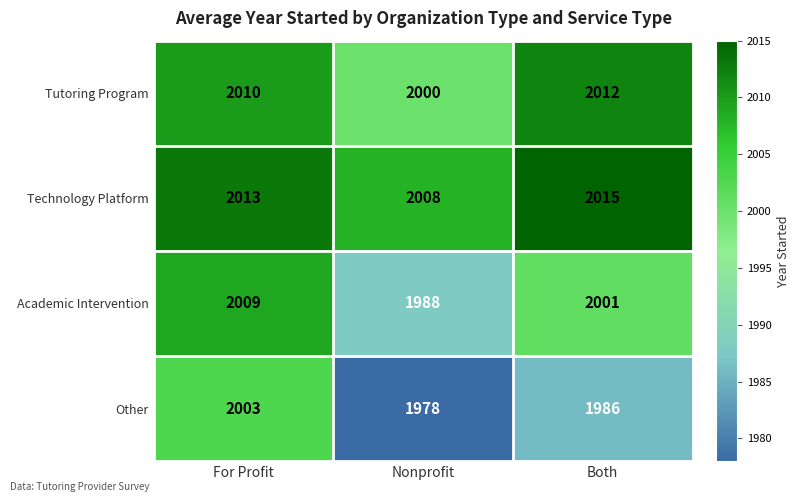

What is the total value across all series at Both?

8014